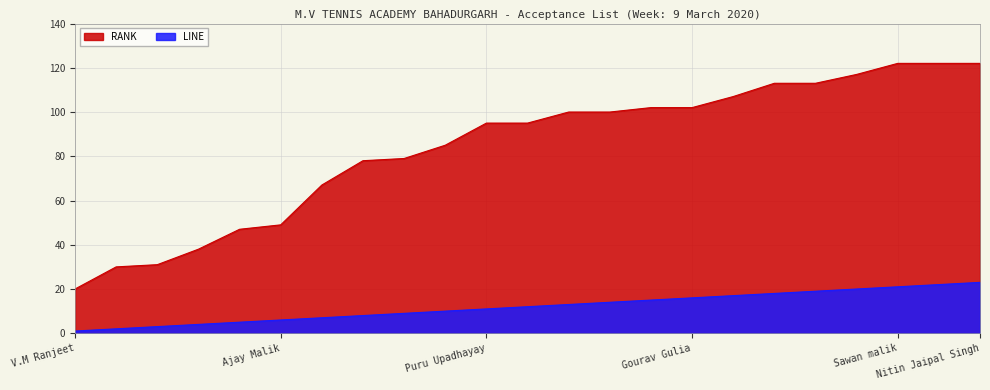

Reading left to right, what are all the values shown in this chart?

RANK: V.M Ranjeet=20	Yugal Bansal=30	Lakshya Gupta=31	Chirag Duhan=38	Abhishek Gaur=47	Ajay Malik=49	Shivam Dalmia=67	Aakash ahlawat=78	Garry Tokas=79	Karan singh=85	Puru Upadhayay=95	Udit Kamboj=95	Ashutosh Tiwari=100	Sheikh M.Iftikhar=100	Shivank Bhatnagar=102	Gourav Gulia=102	Sunil kumar=107	Mohit Bhardwaj=113	Yogee Panwar=113	Ricky Choudhary=117	Sawan malik=122	Vidit Uaghda=122	Nitin Jaipal Singh=122
LINE: V.M Ranjeet=1	Yugal Bansal=2	Lakshya Gupta=3	Chirag Duhan=4	Abhishek Gaur=5	Ajay Malik=6	Shivam Dalmia=7	Aakash ahlawat=8	Garry Tokas=9	Karan singh=10	Puru Upadhayay=11	Udit Kamboj=12	Ashutosh Tiwari=13	Sheikh M.Iftikhar=14	Shivank Bhatnagar=15	Gourav Gulia=16	Sunil kumar=17	Mohit Bhardwaj=18	Yogee Panwar=19	Ricky Choudhary=20	Sawan malik=21	Vidit Uaghda=22	Nitin Jaipal Singh=23